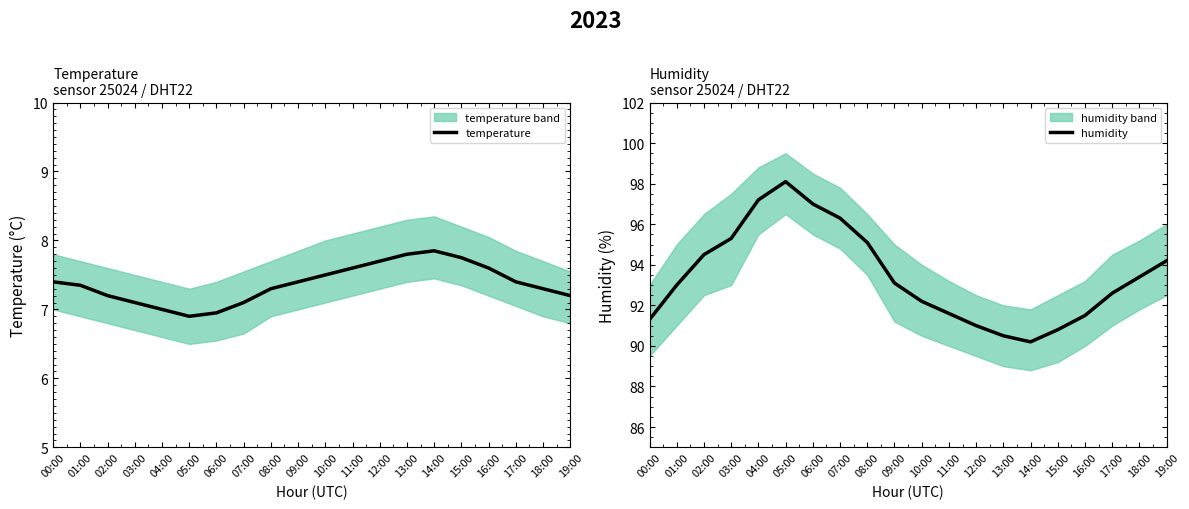

What are all the series names shown in the legend?

temperature, humidity